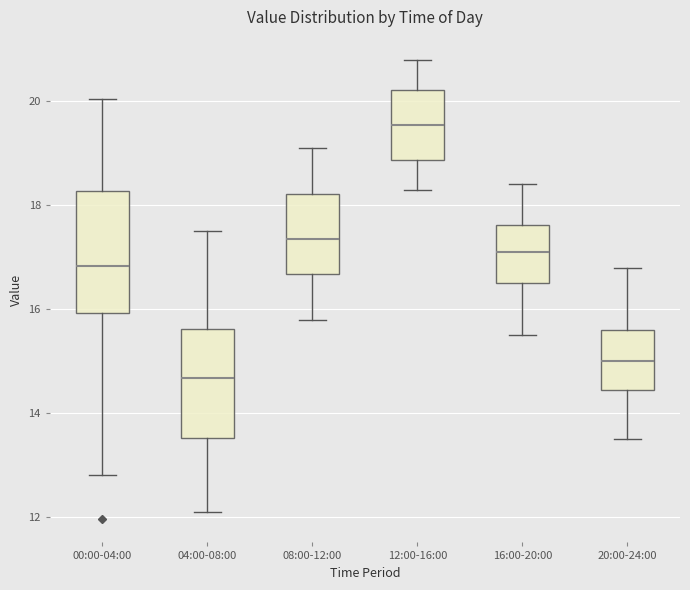

Which box has the highest median line?

12:00-16:00